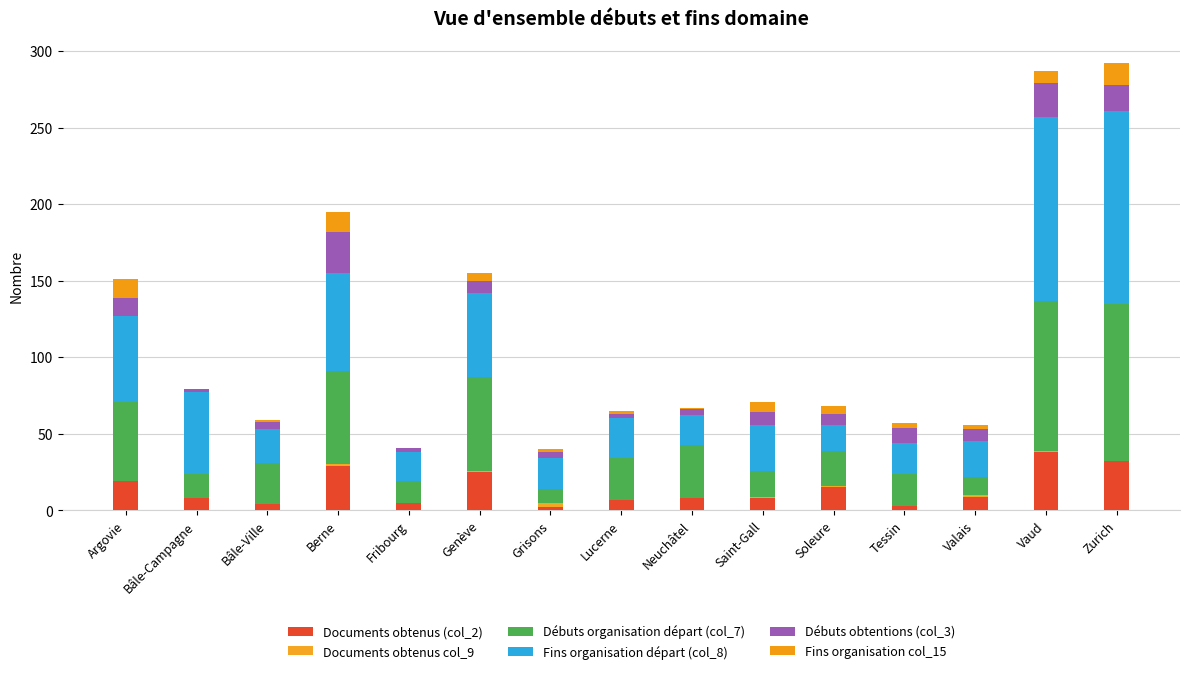

What is the sum of the Documents obtenus (col_2) values at Valais and Genève?

34